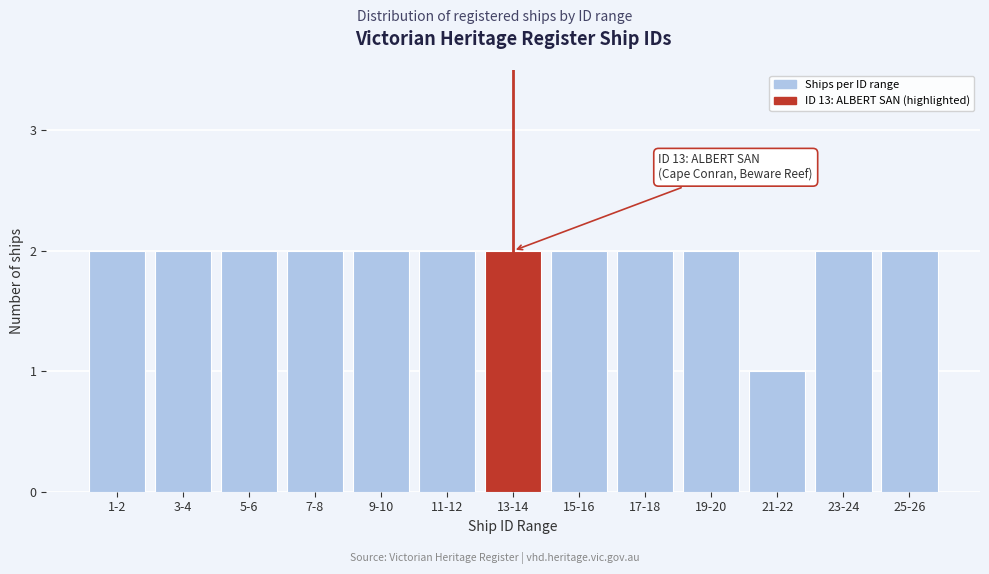

Reading left to right, transcribe all the data shown in this chart.

2	2	2	2	2	2	2	2	2	2	1	2	2